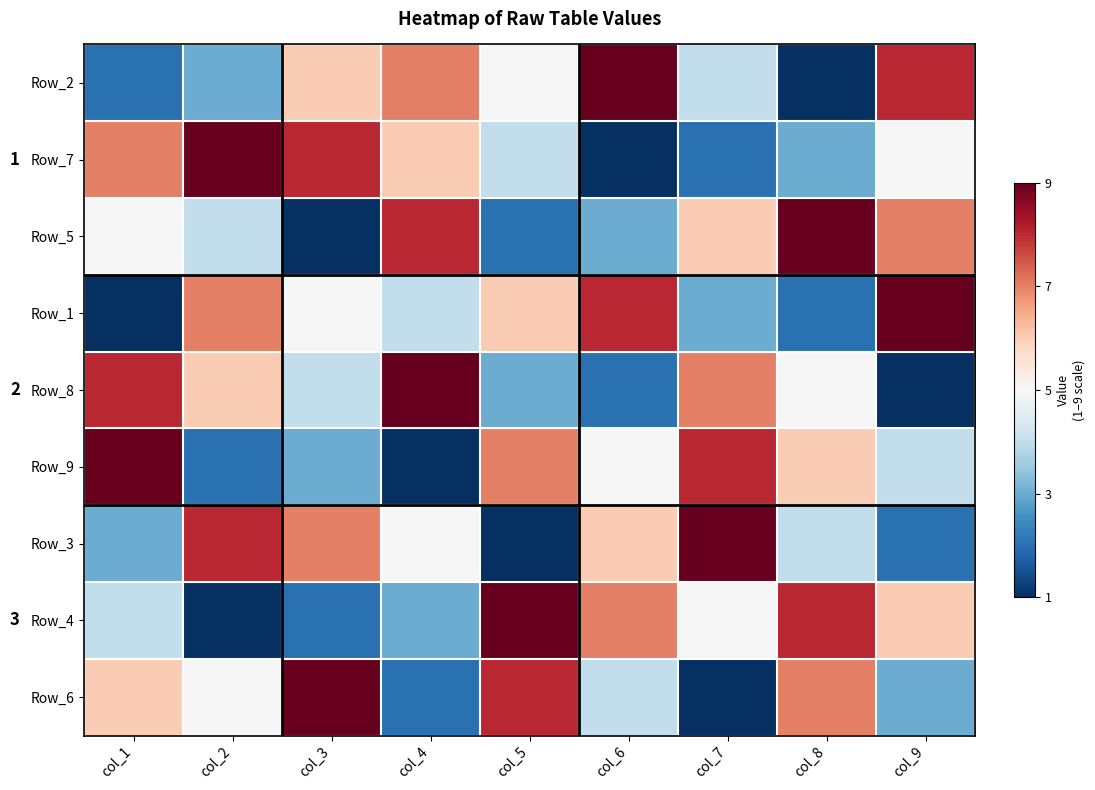

How many categories are shown in the chart?

9